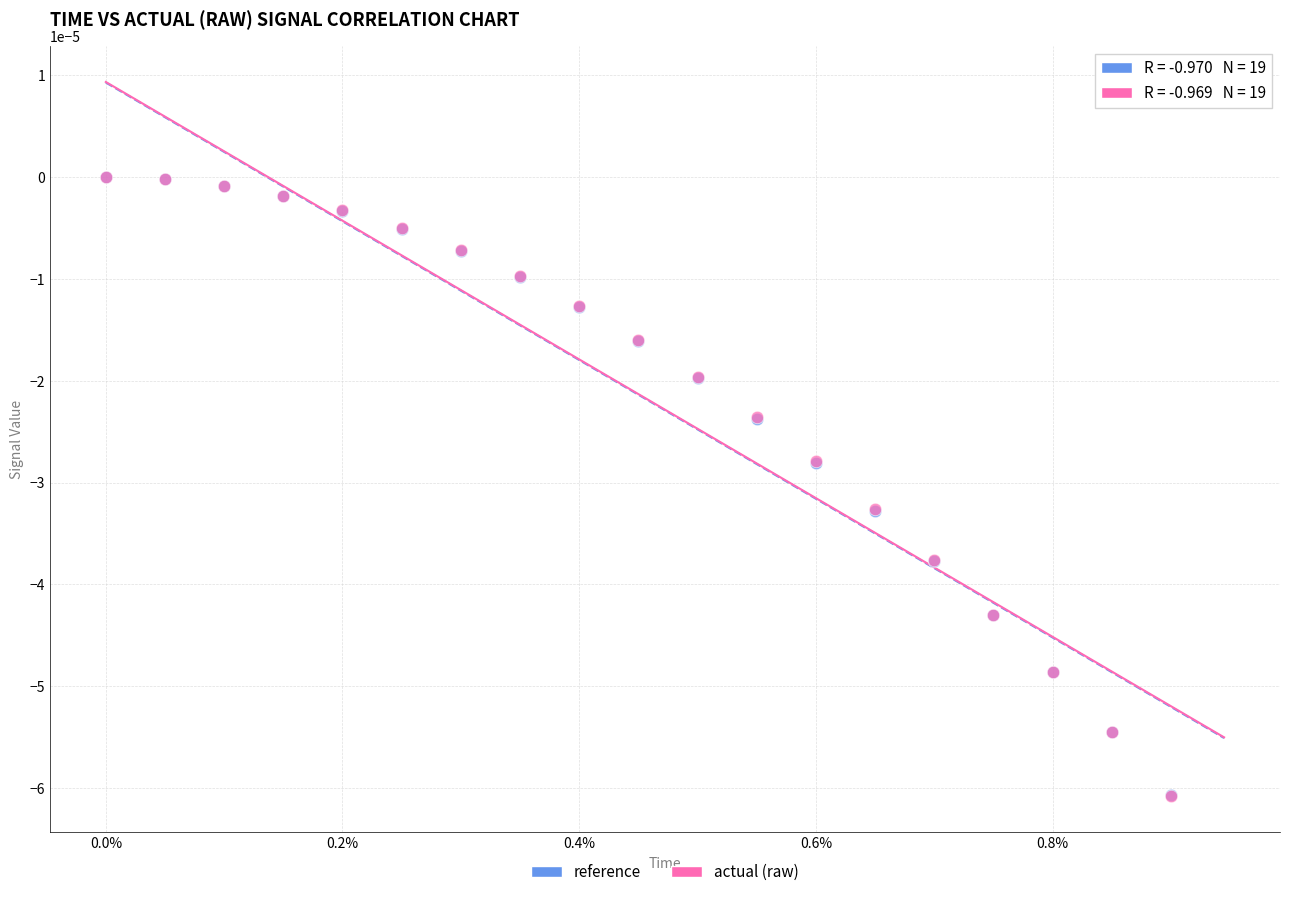

What are all the series names shown in the legend?

reference, actual (raw)